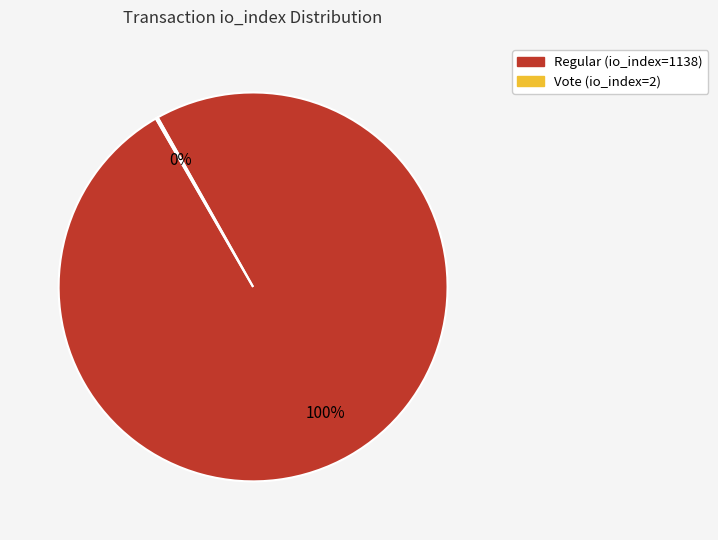

Which slice represents more than half of the pie?

Regular (io_index=1138)